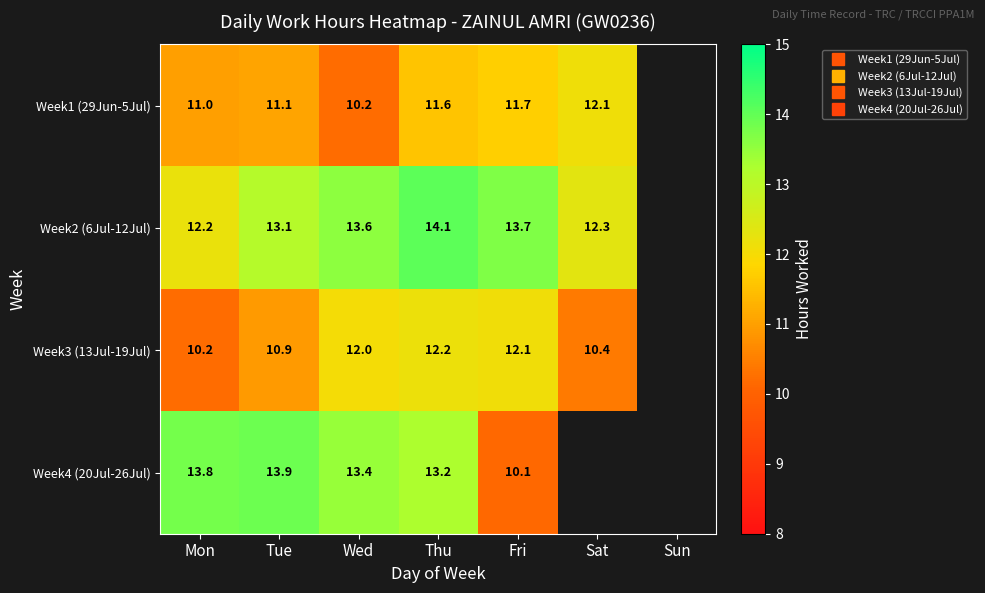

At which label does Week4 (20Jul-26Jul) first exceed 13?

Mon